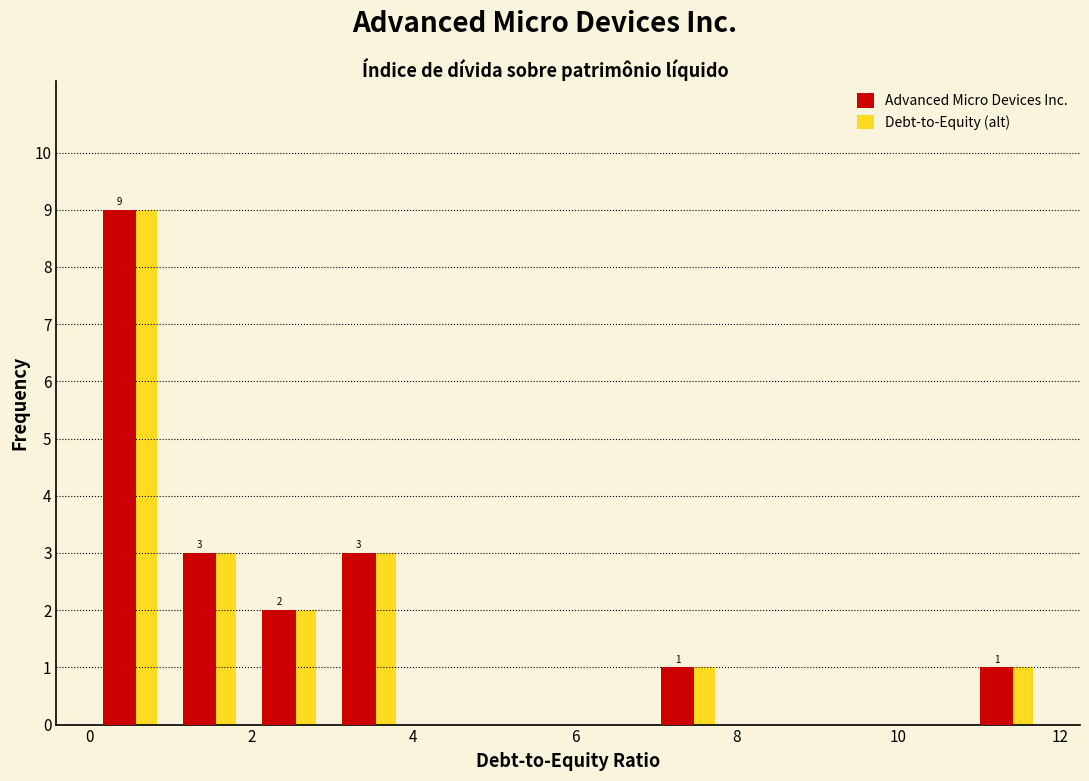

In the Debt-to-Equity (alt) series, which range on the x-axis has the tallest bar?

0.0 to 1.0